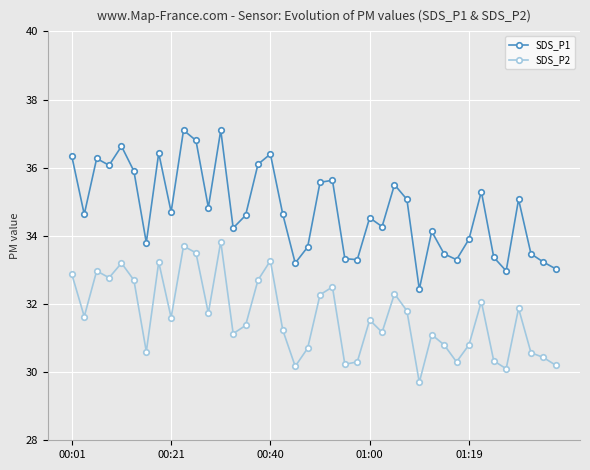

Which series has the largest range (max minus min)?

SDS_P1